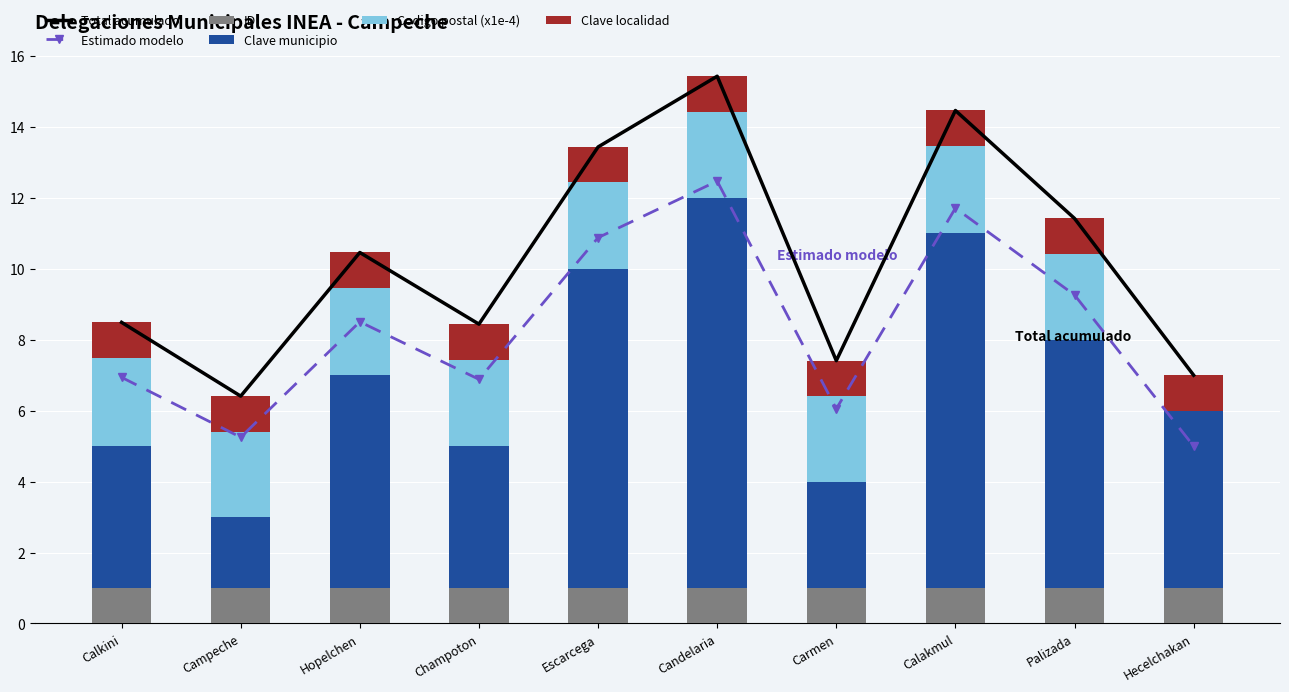

What position from the left is Hopelchen?

3